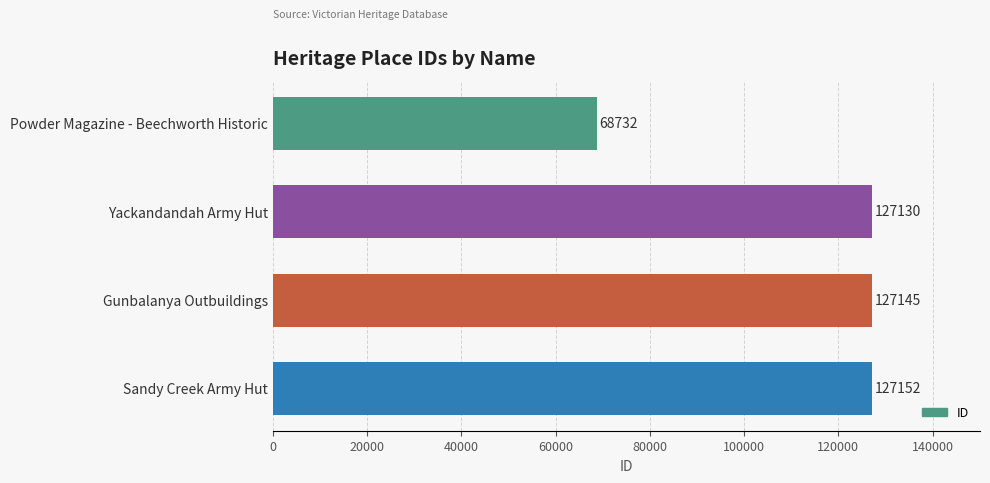

What is the label of the 2nd bar from the top?

Yackandandah Army Hut